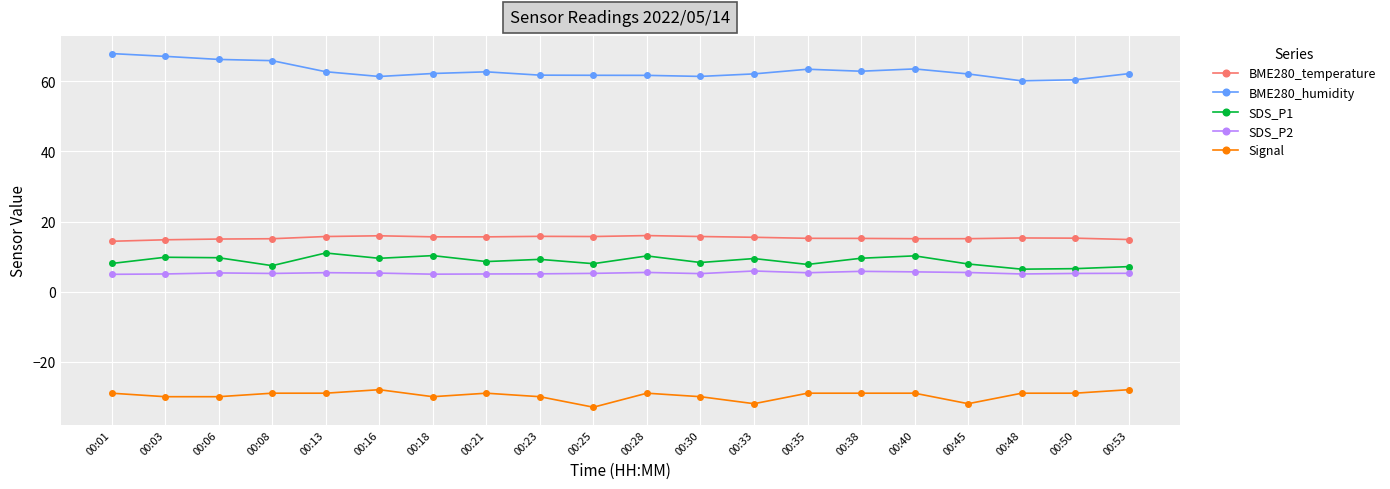

True or false: Signal and SDS_P1 intersect in this chart.

False